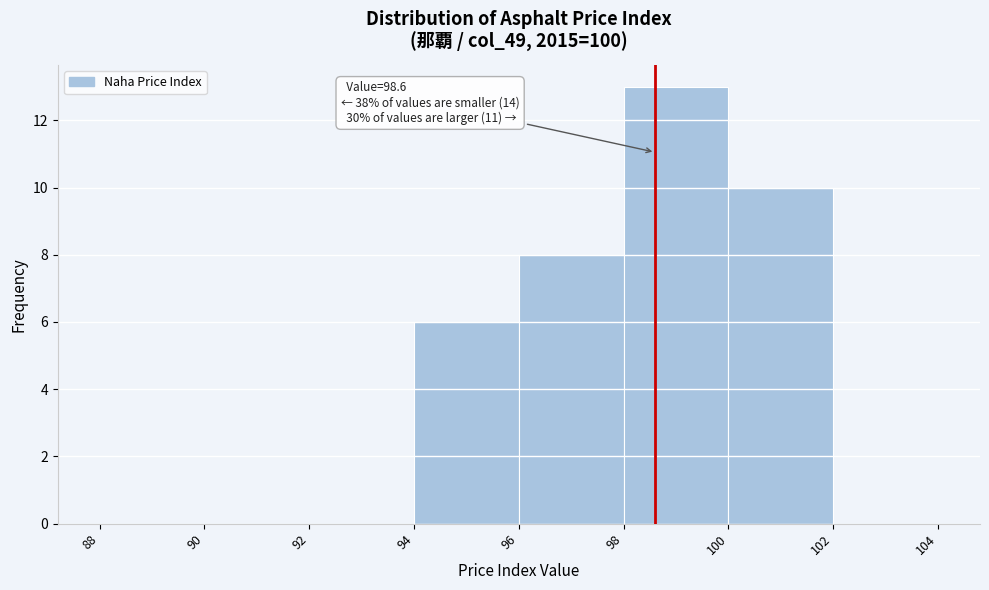

Over which range of the x-axis is the bar tallest?

98 to 100